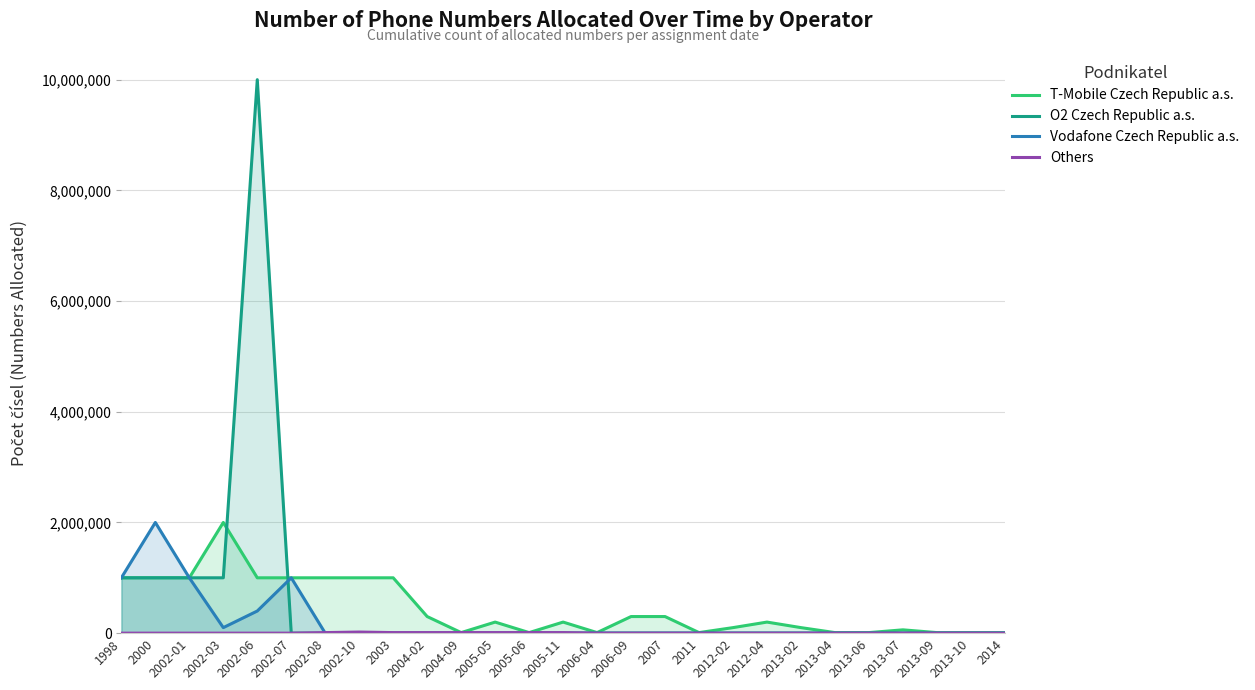

What is the maximum value shown in the chart?

10000000